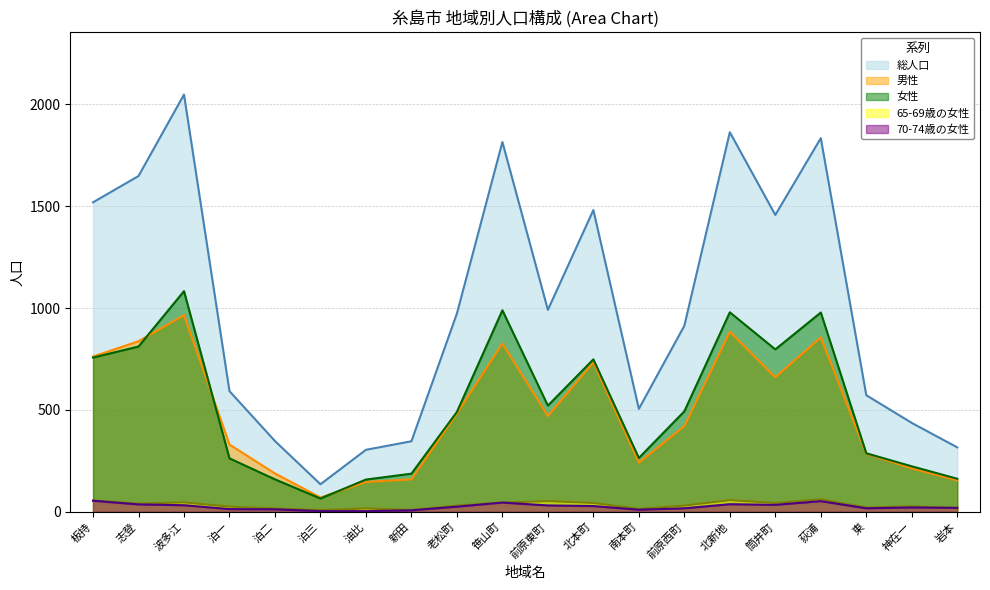

What position from the left is 志登?

2